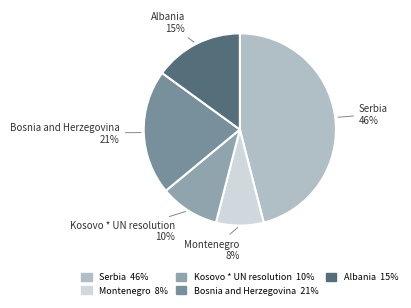

Is there any slice that represents more than half of the pie?

No